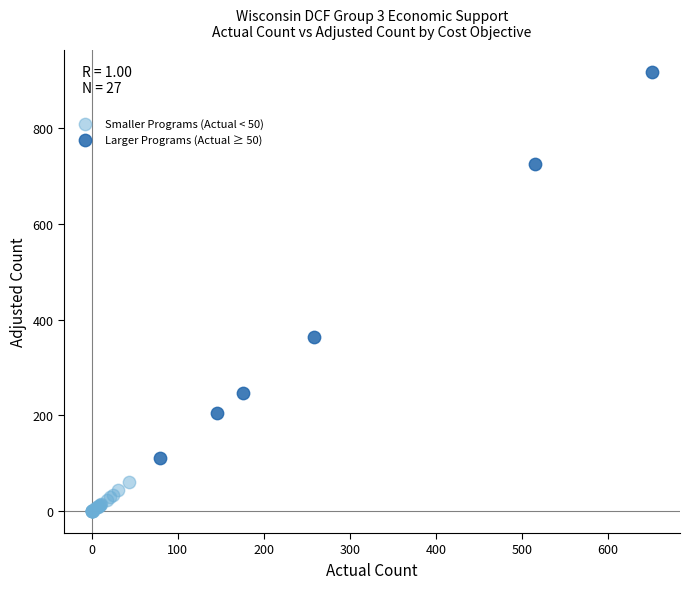

Which series contains the highest Y value?

Larger Programs (Actual ≥ 50)